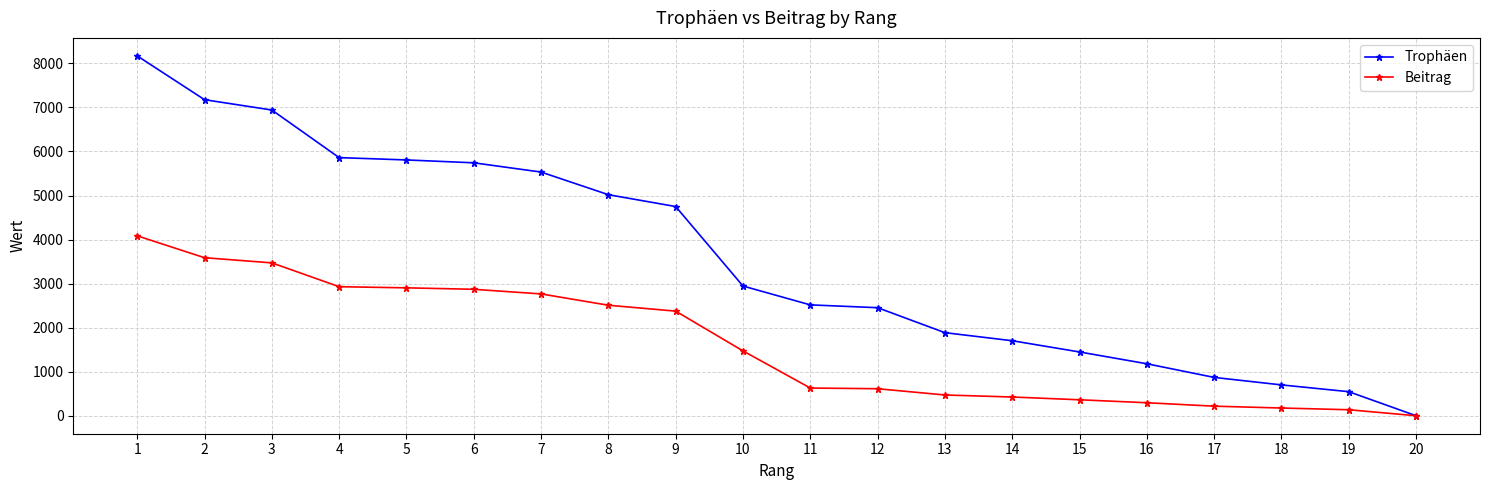

List the series in order of their overall mean, lowest first.

Beitrag, Trophäen